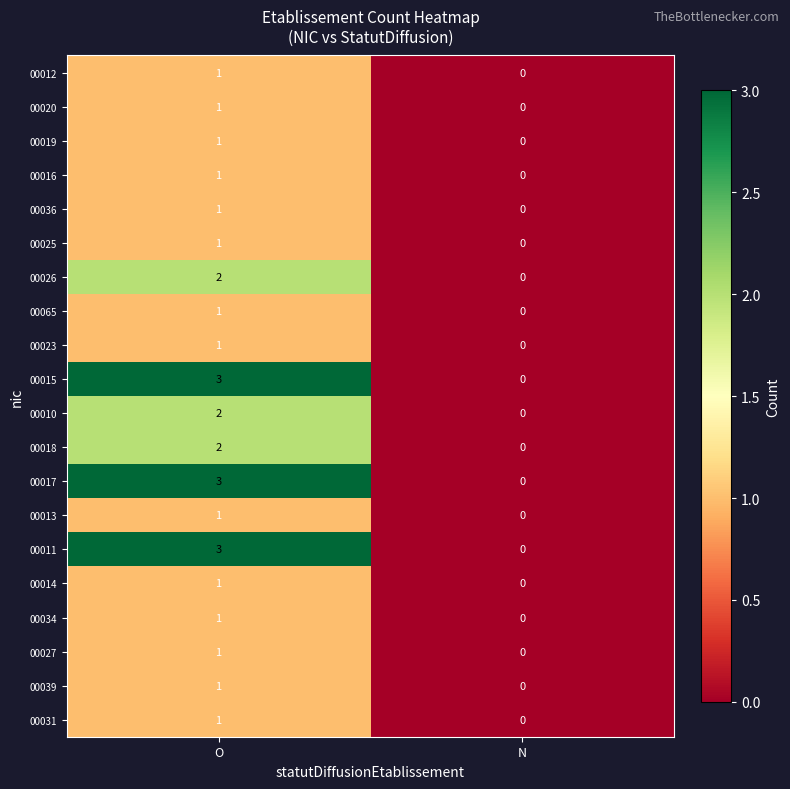

List the labels in order of 00020 value, largest first.

O, N